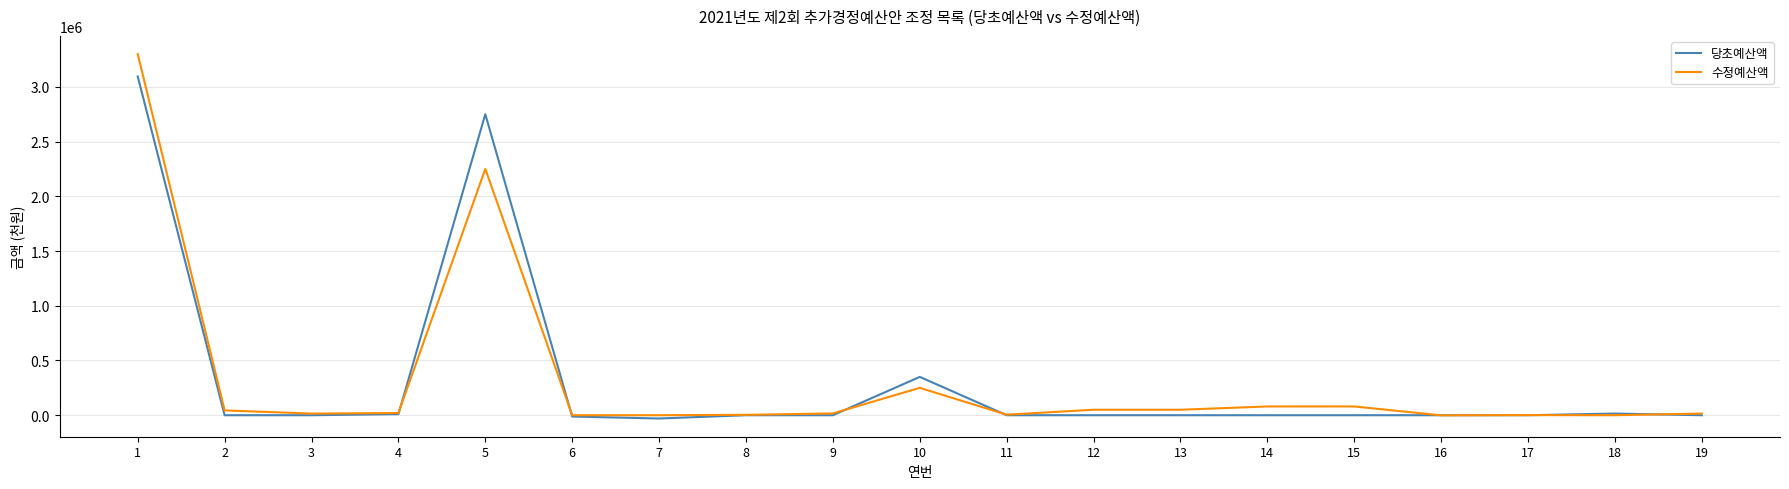

Which label corresponds to the largest value in the chart?

1